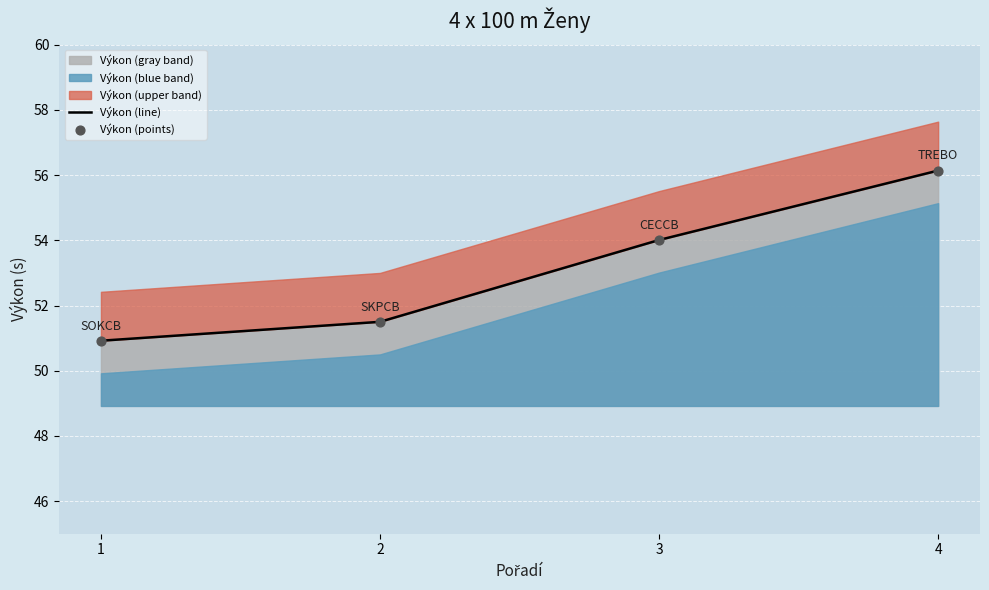

What is the total value across all series at 4?

112.3